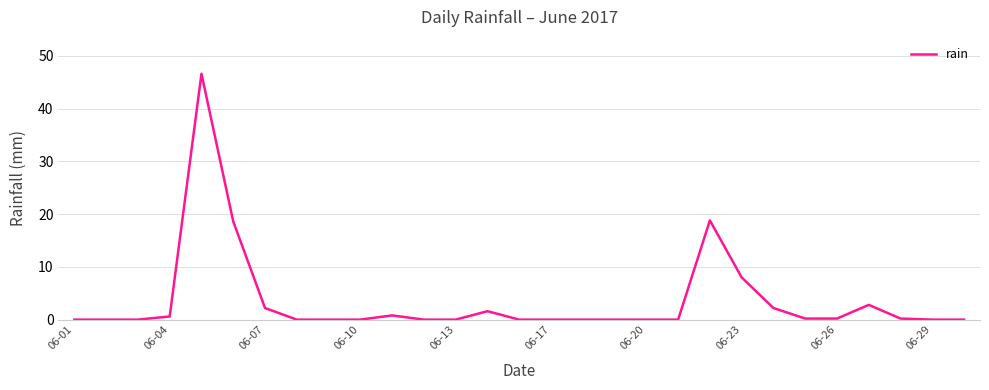

What is the difference between the maximum and minimum values?

46.6